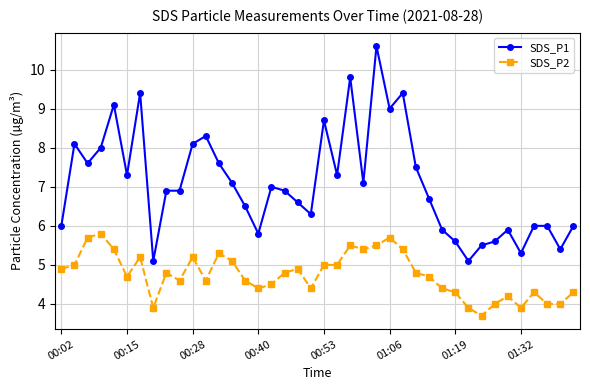

Count the number of data series in this chart.

2